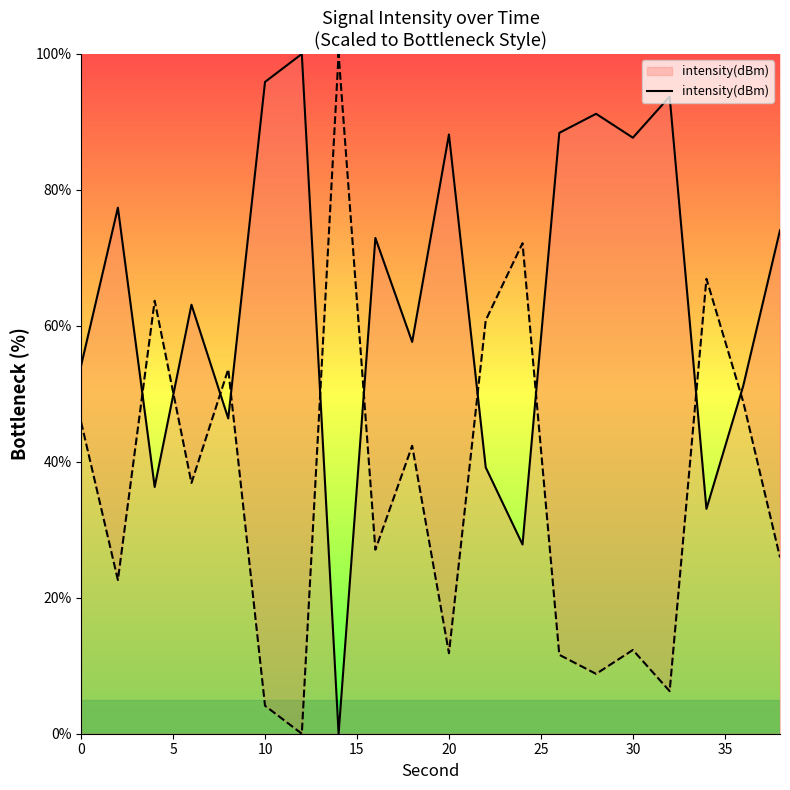

How many positive values are there?

19